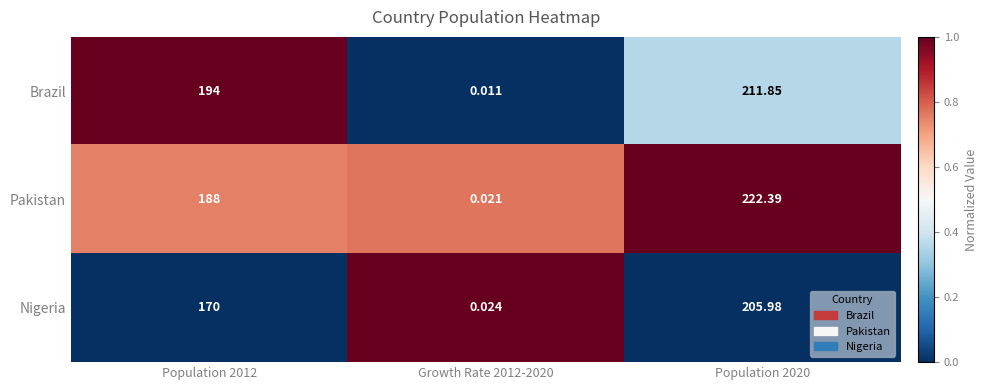

Which series has the widest spread of values?

Pakistan